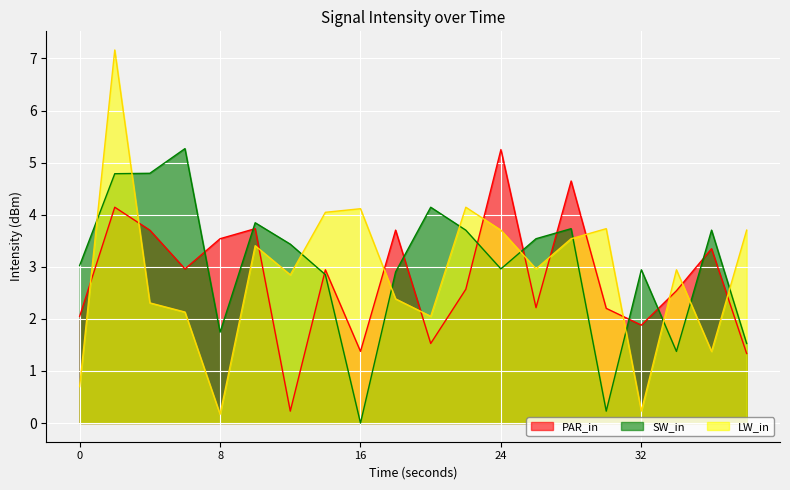

True or false: PAR_in has more than 2 interior local peaks.

True